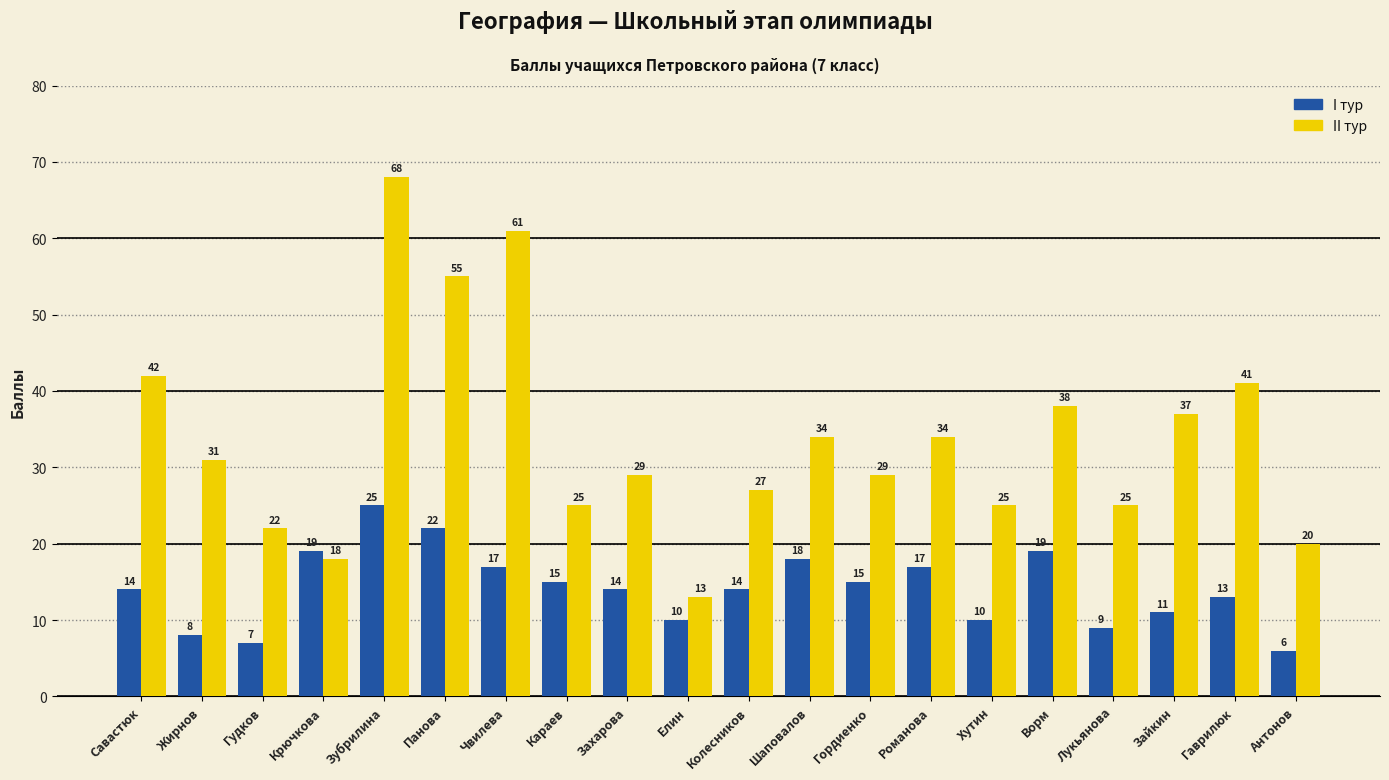

Which category has the lowest value in the II тур series?

Елин